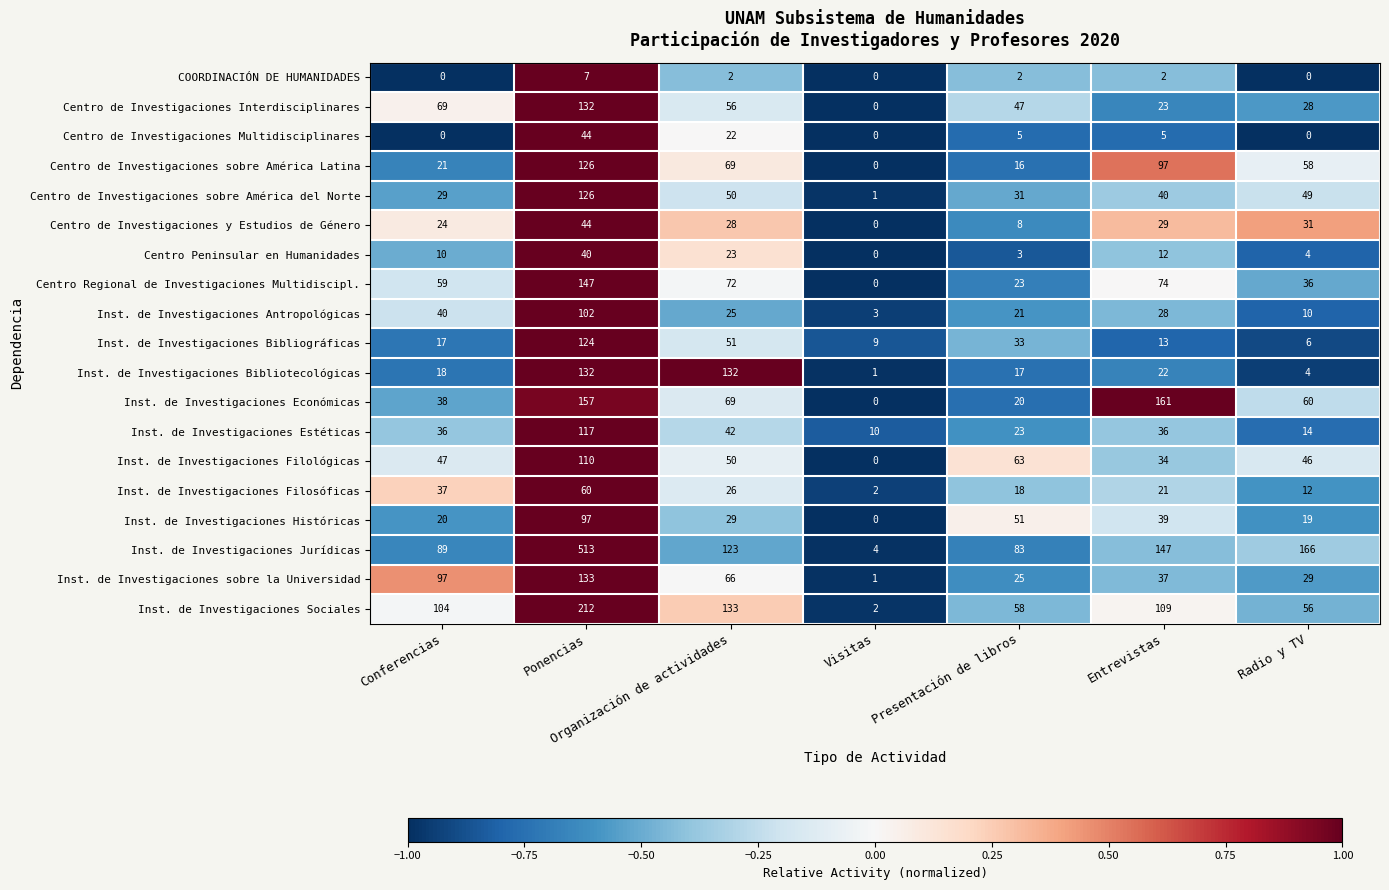

What is the sum of all Centro Regional de Investigaciones Multidiscipl. values?

411